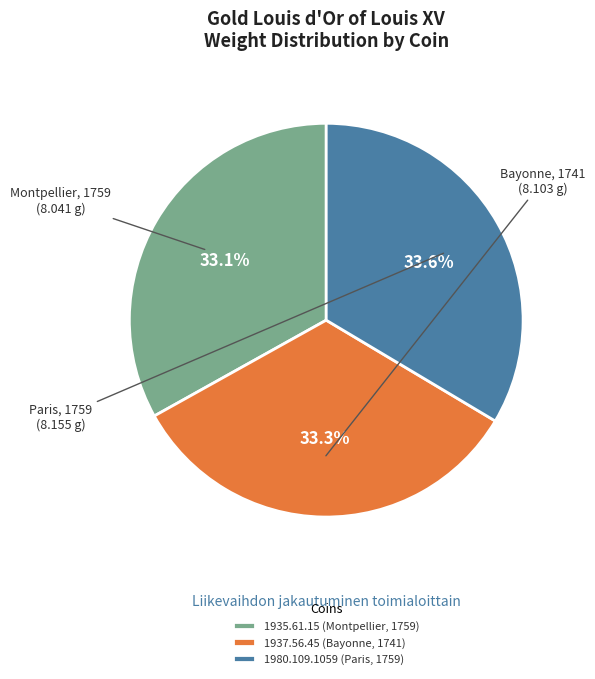

How many slices are in this pie chart?

3